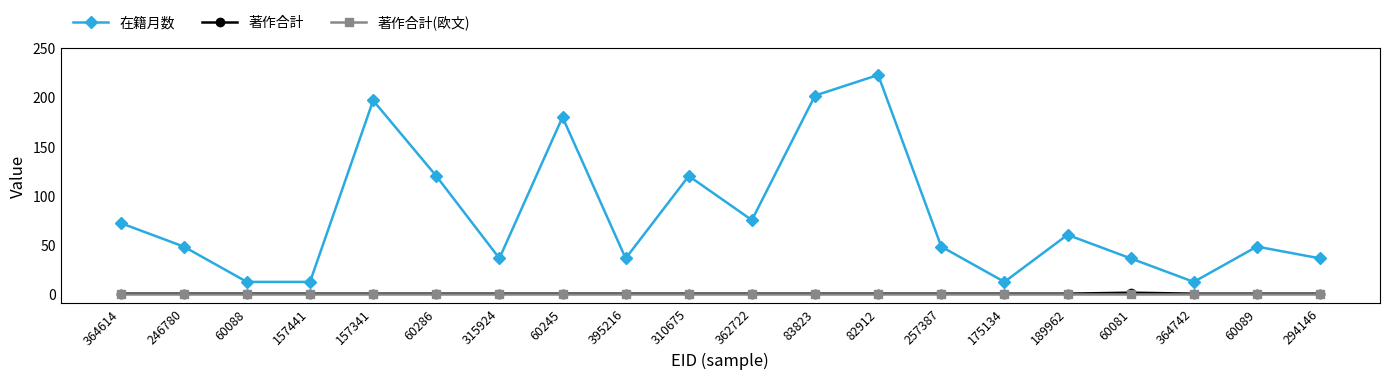

At how many categories does at least one series exceed 20?

16